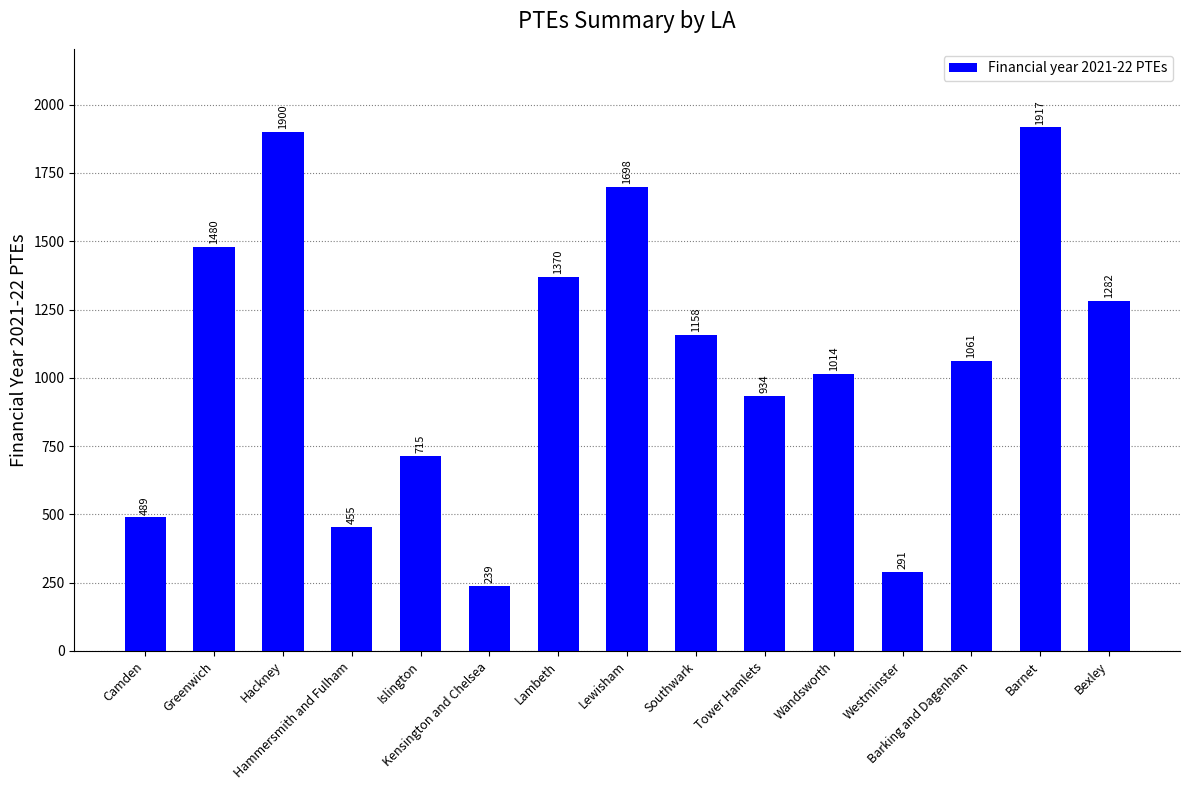

What is the value of the 6th bar from the left?

238.6